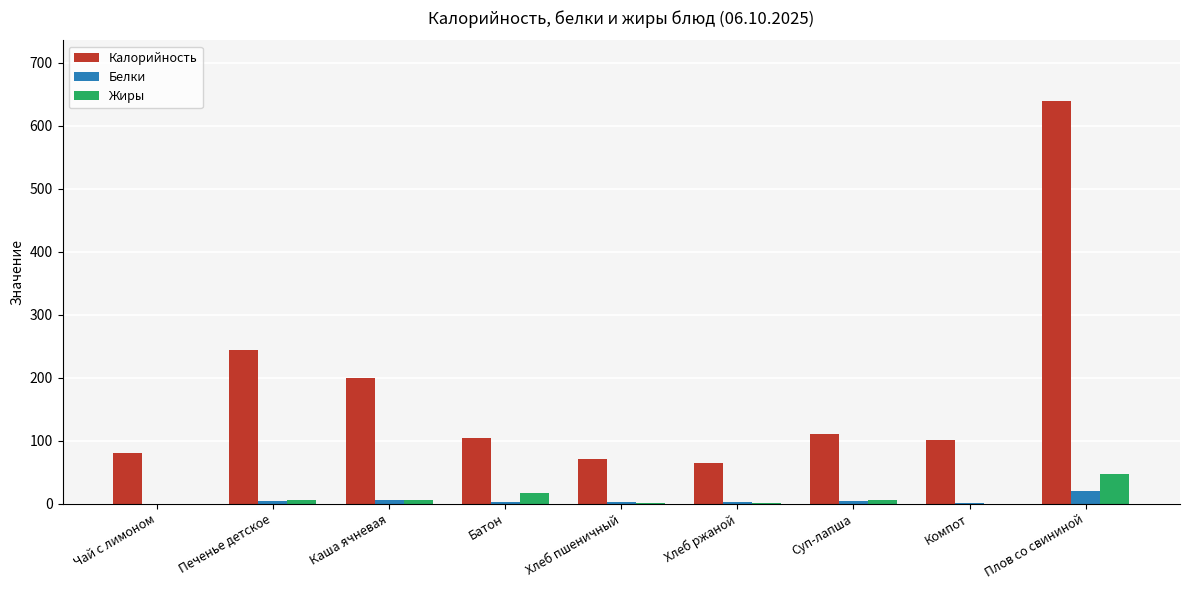

The value of Калорийность at Печенье детское is 244.2. True or false?

True